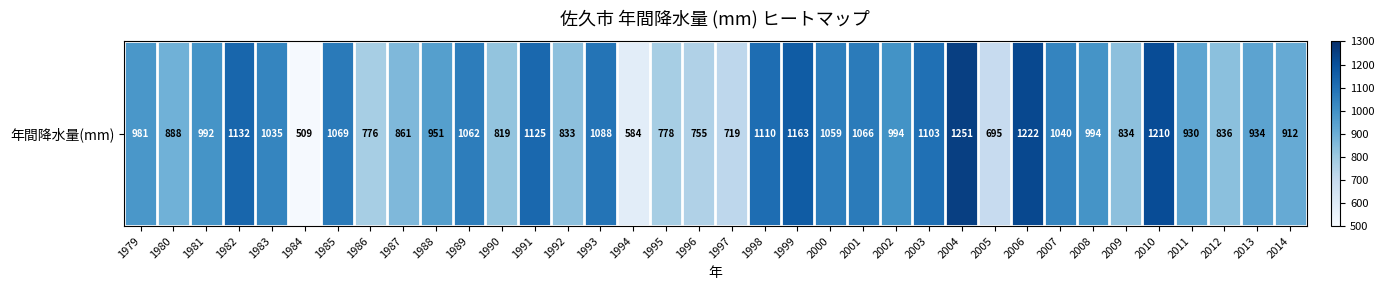

The value at 1988 is 1630.3. True or false?

False